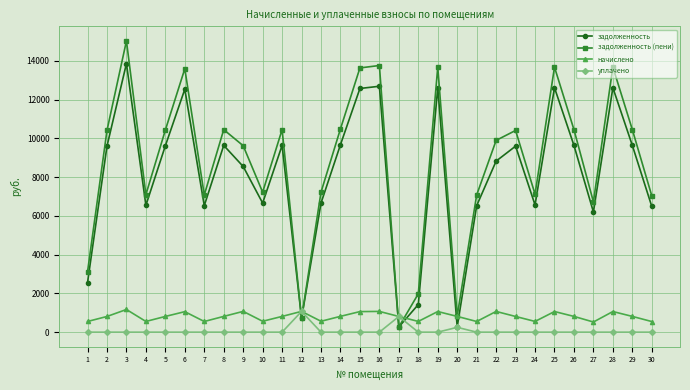

The value of начислено at 10 is 562.1. True or false?

True